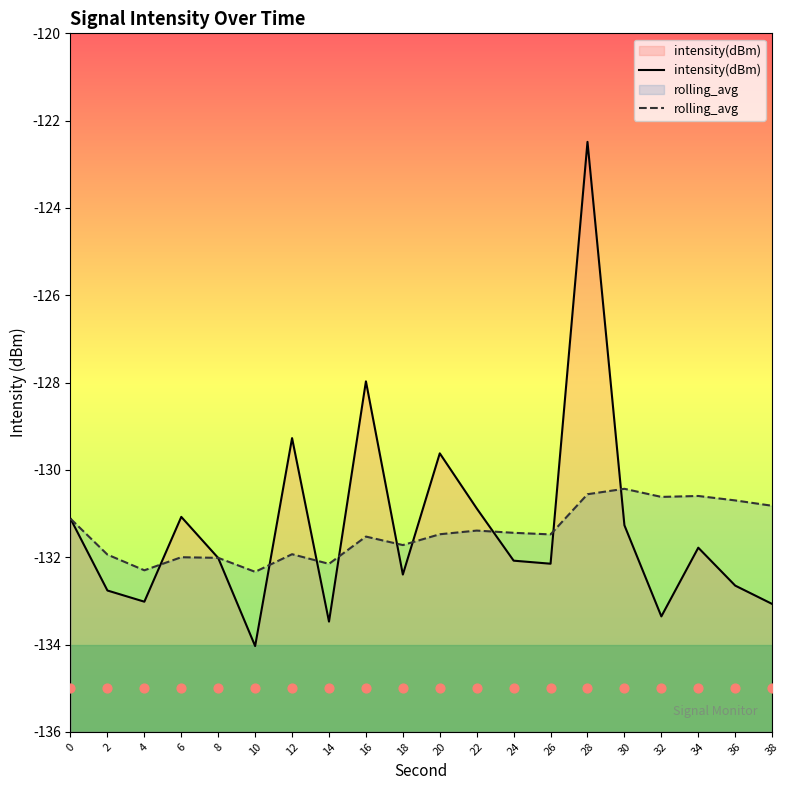

Which series contains the lowest Y value?

intensity(dBm)